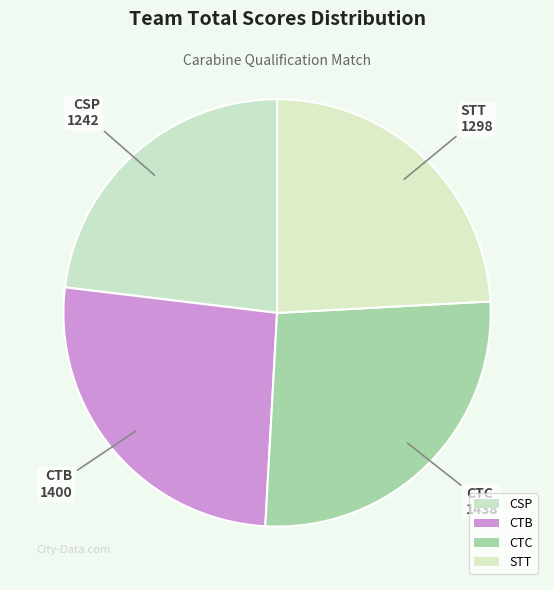

How many segments does this pie chart have?

4